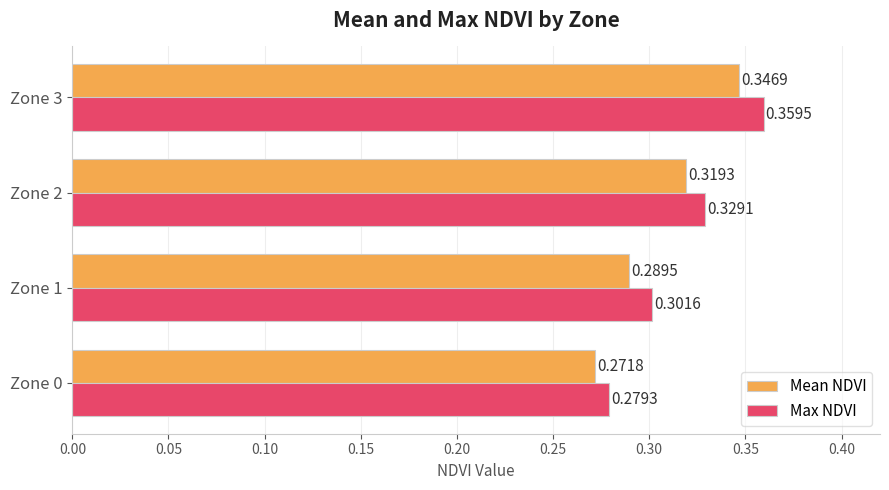

Between Zone 1 and Zone 3, which series saw the biggest shift?

Max NDVI